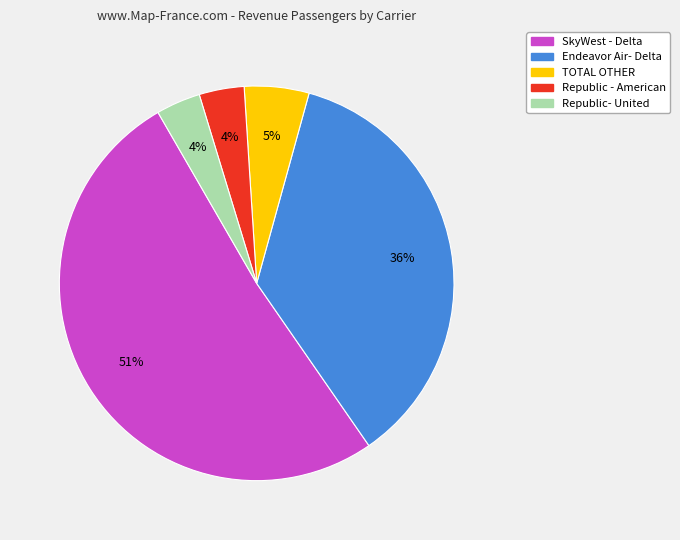

Is it true that Republic - American is 18% of the pie?

False